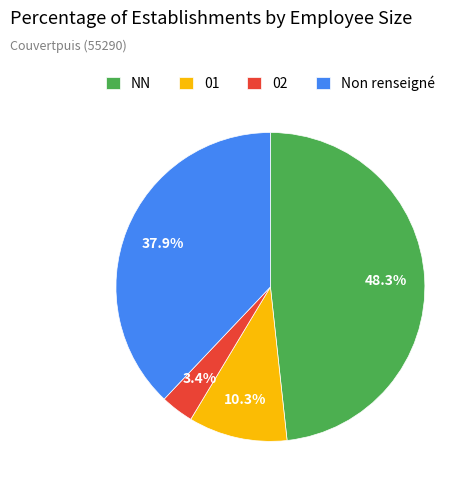

To the nearest percent, what is the difference between the largest and smallest slice percentages?

45%